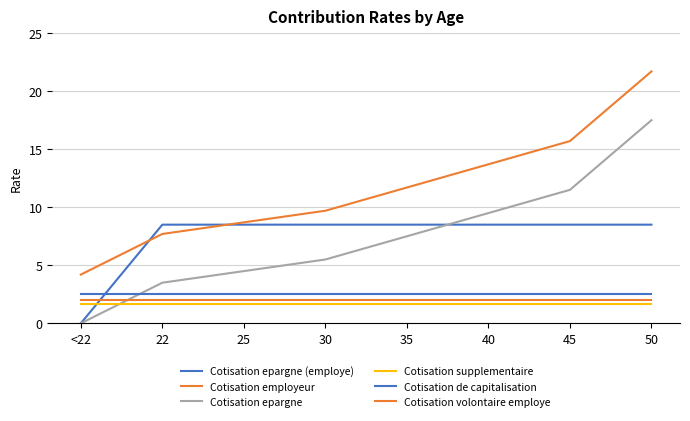

True or false: Cotisation de capitalisation and Cotisation employeur intersect in this chart.

False